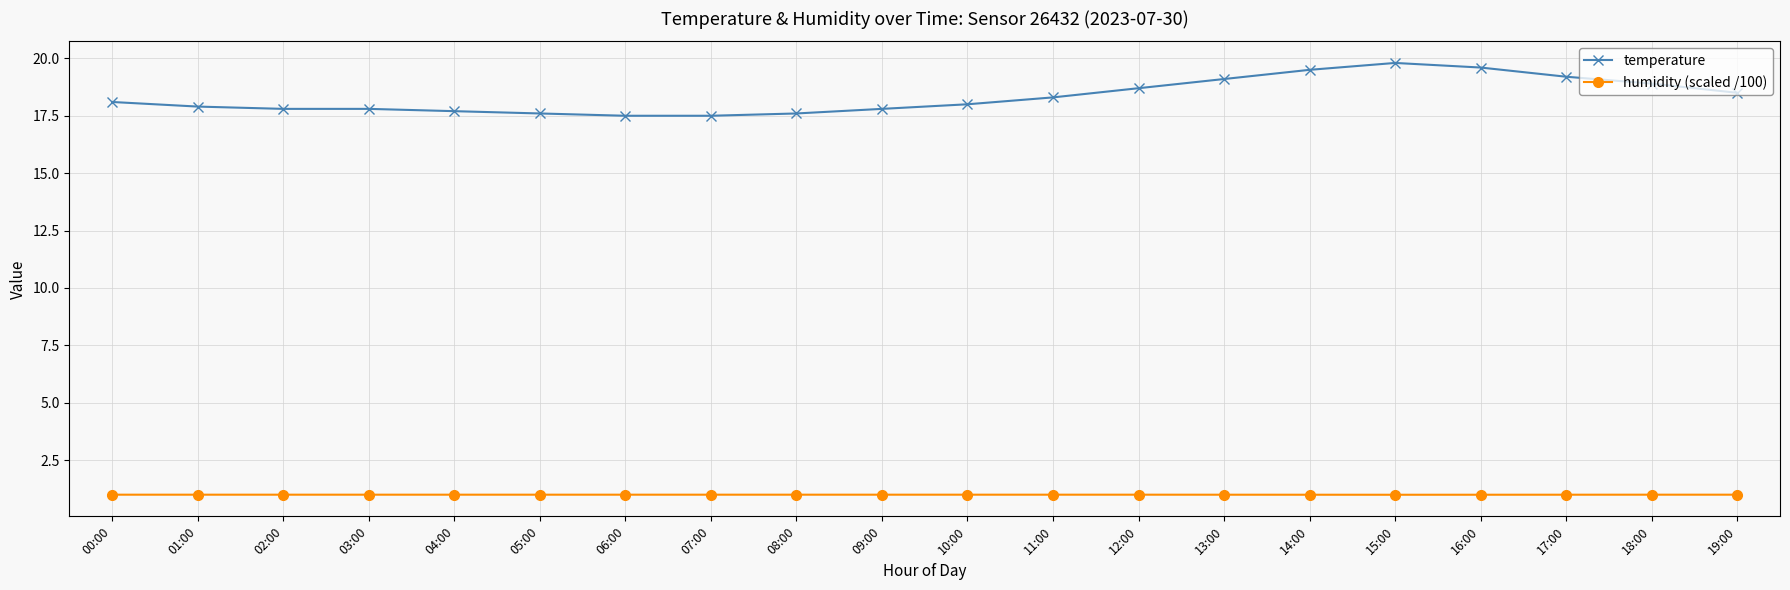

How many data points does each series have?

20